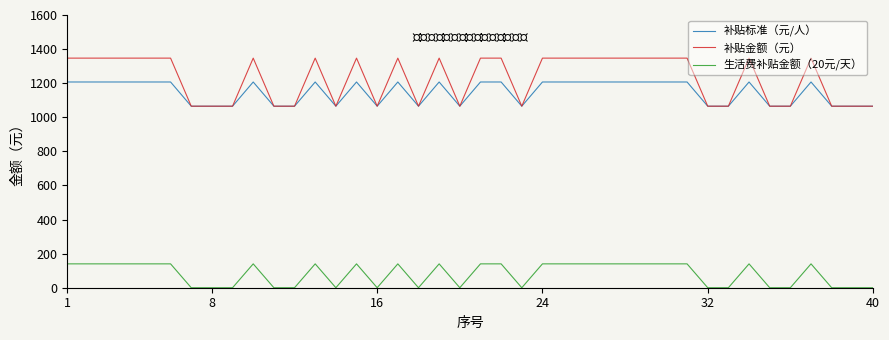

Which series has the largest total across all categories?

补贴金额（元）